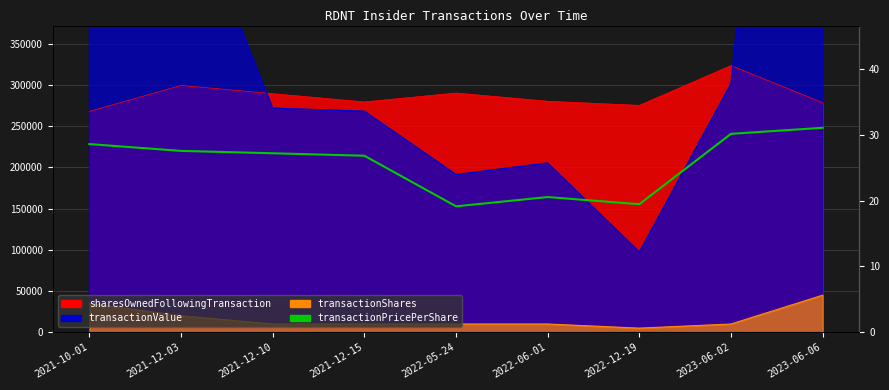

The chart shows a value of 26.8 at 2021-12-15. True or false?

True